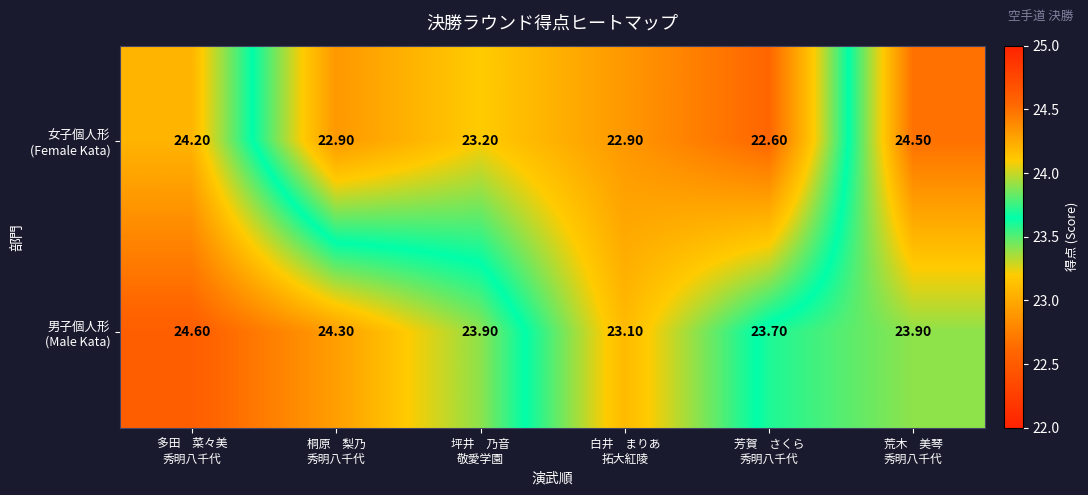

At which category does the chart reach its peak across all series?

多田　菜々美
秀明八千代